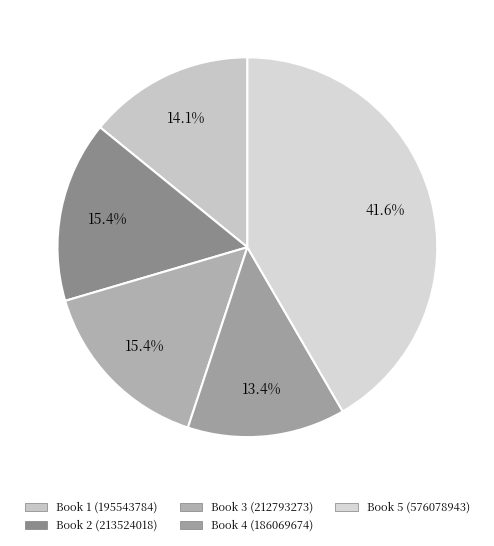

Count the number of slices in the pie.

5